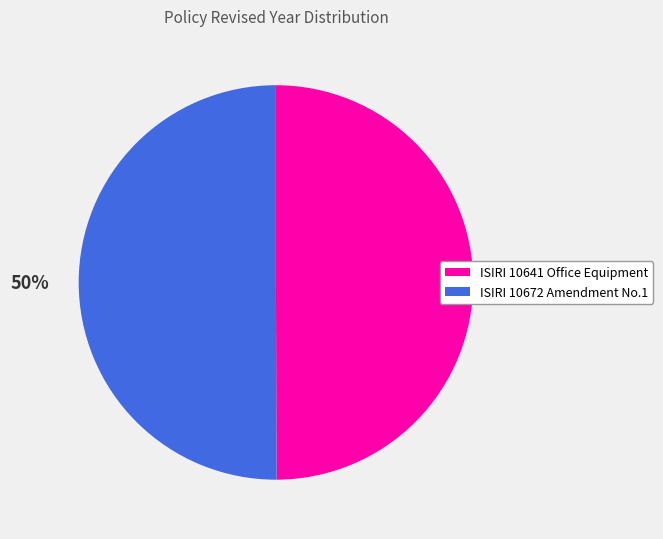

Is it true that ISIRI 10672 Amendment No.1 is 50% of the pie?

True